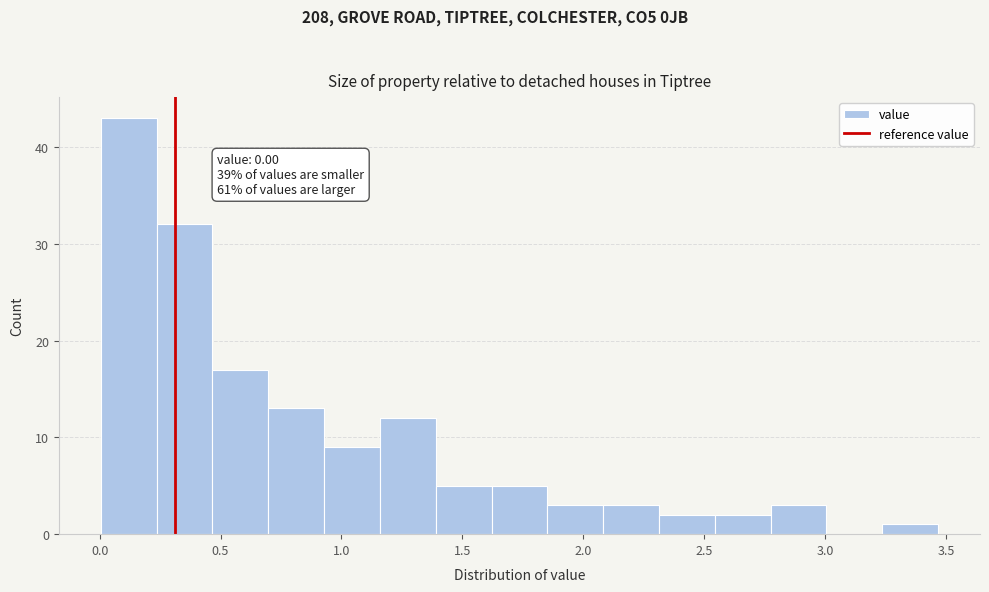

Which range on the x-axis has the tallest bar?

0.00 to 0.25